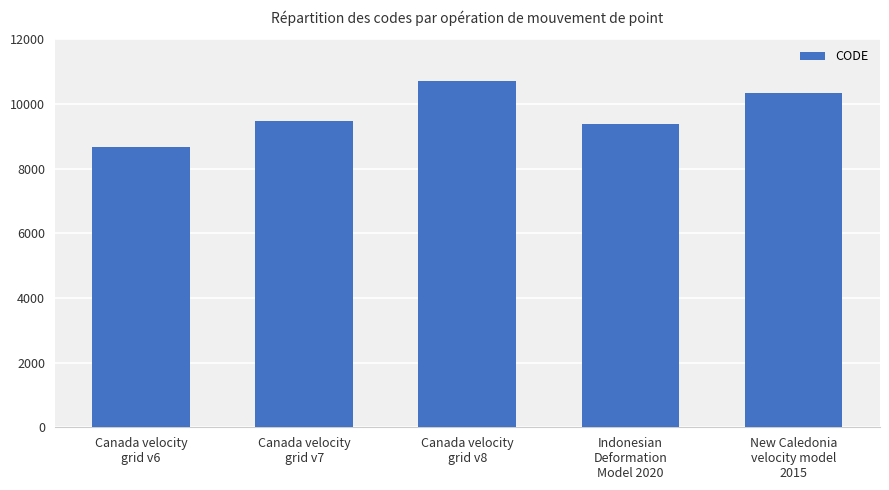

At which label is the value closest to 9691?

Canada velocity
grid v7